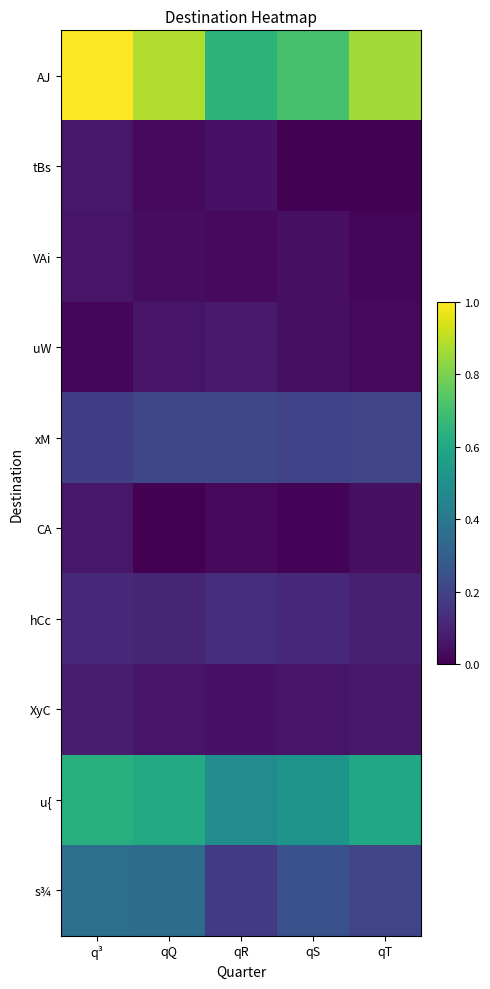

Between q³ and qT, which is larger?

q³